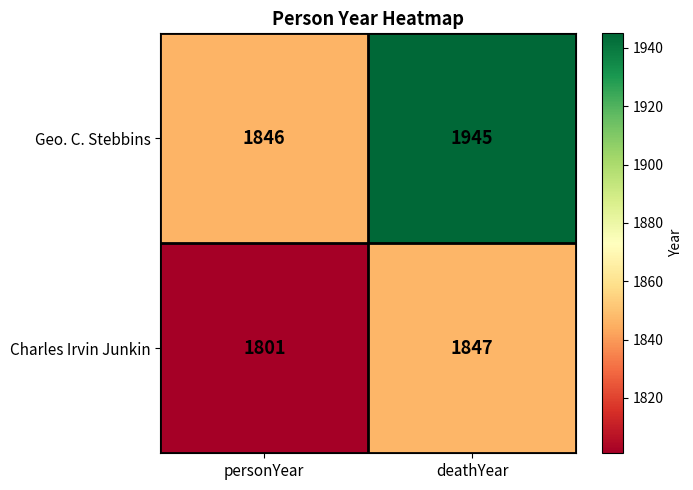

Reading right to left, list all the values displayed in this chart.

Geo. C. Stebbins: deathYear=1945	personYear=1846
Charles Irvin Junkin: deathYear=1847	personYear=1801